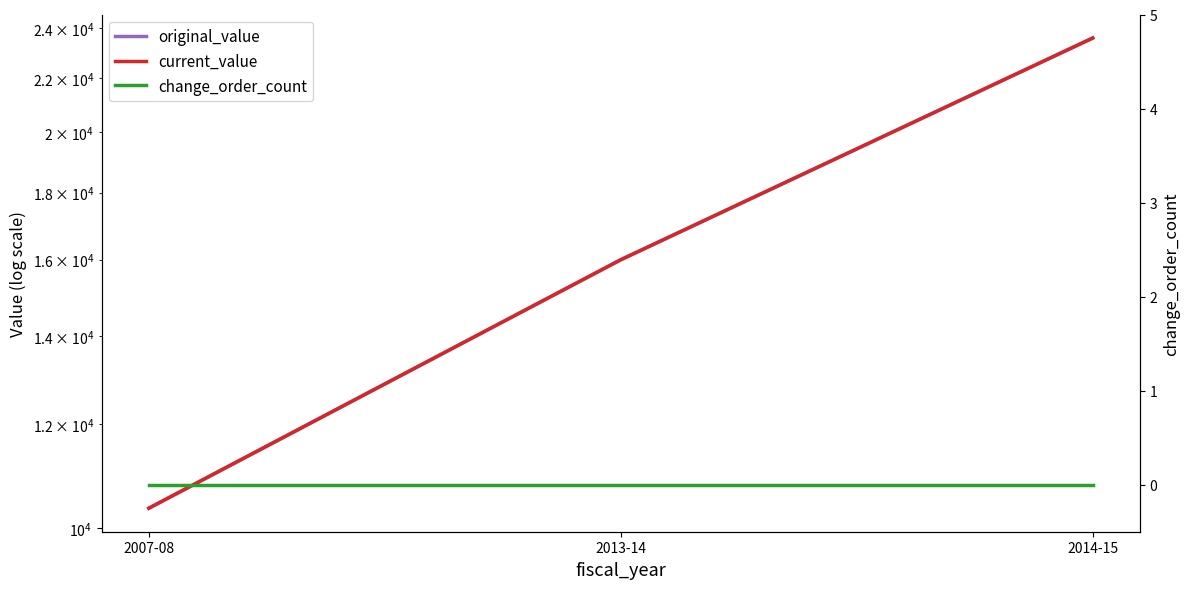

Which series has the largest range (max minus min)?

original_value